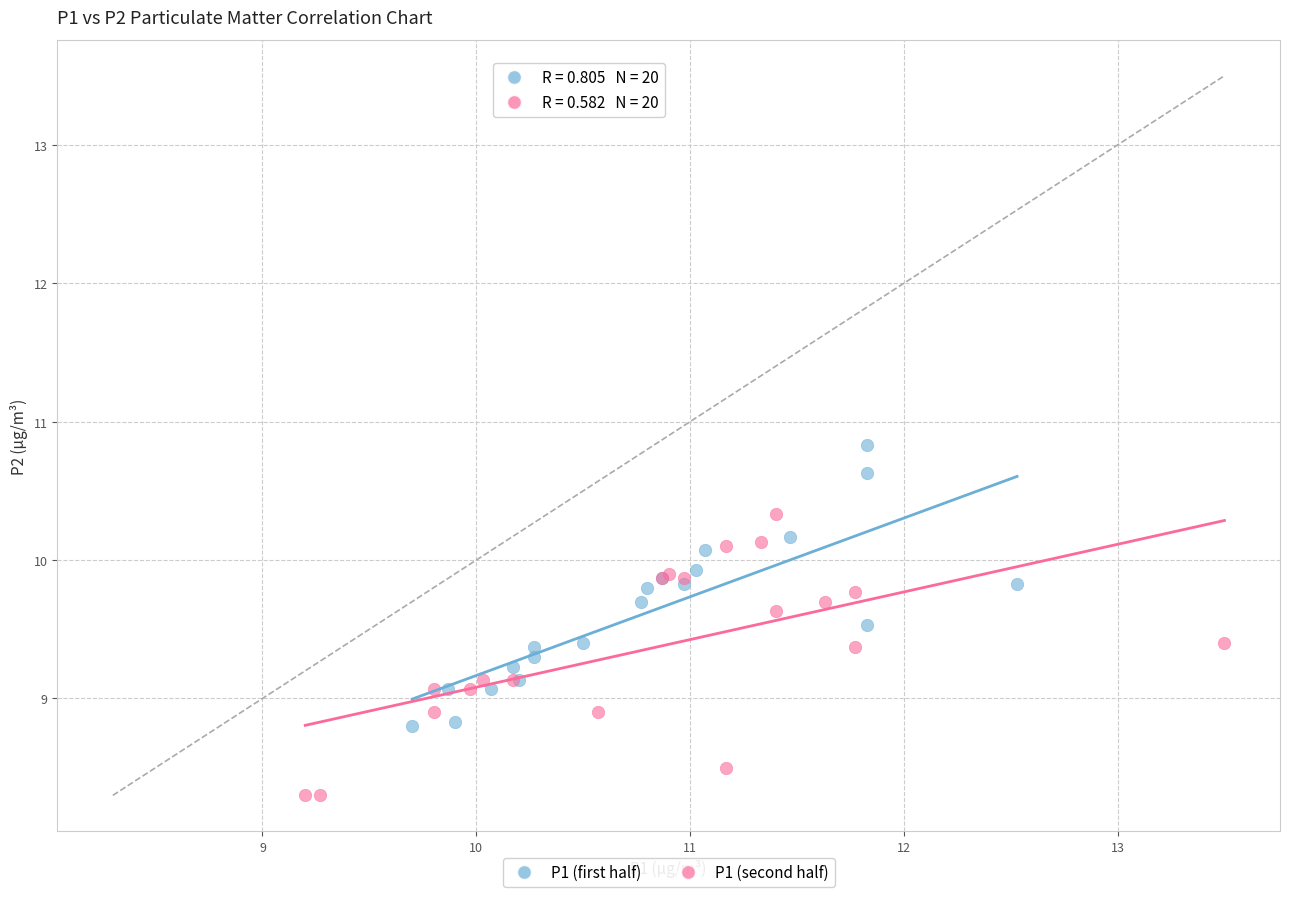

Which series reaches the maximum Y coordinate?

P1 (first half)